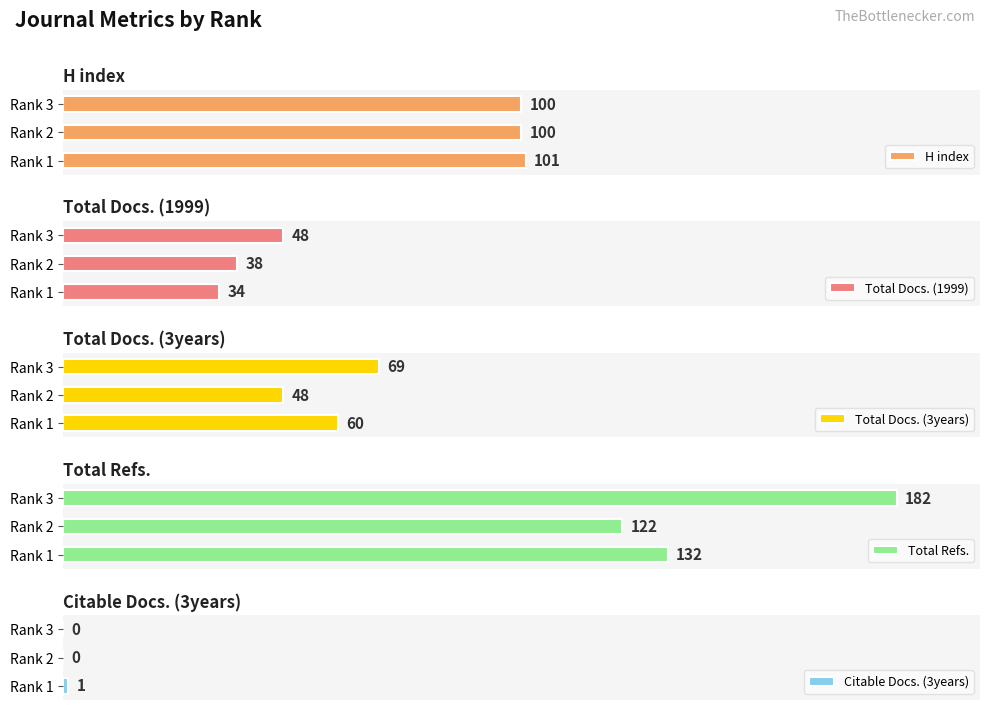

Reading left to right, list all the values displayed in this chart.

H index: 101	100	100
Total Docs. (1999): 34	38	48
Total Docs. (3years): 60	48	69
Total Refs.: 132	122	182
Citable Docs. (3years): 1	0	0